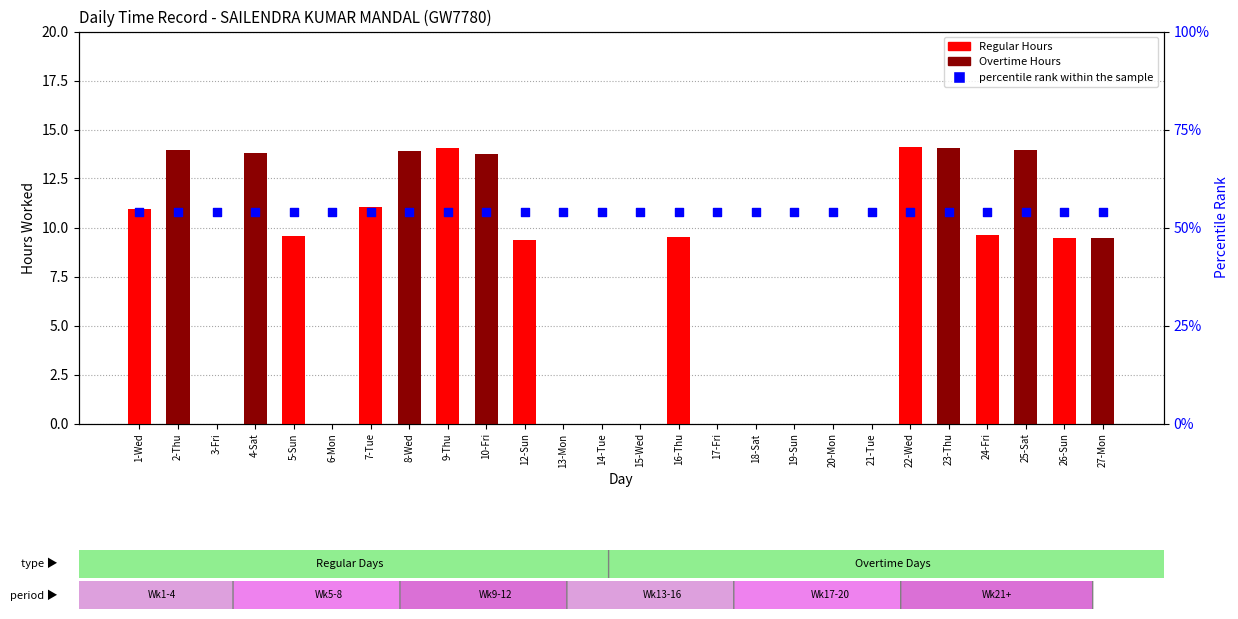

Is the value of Regular Hours at 20-Mon greater than the value of percentile rank within the sample at 7-Tue?

No